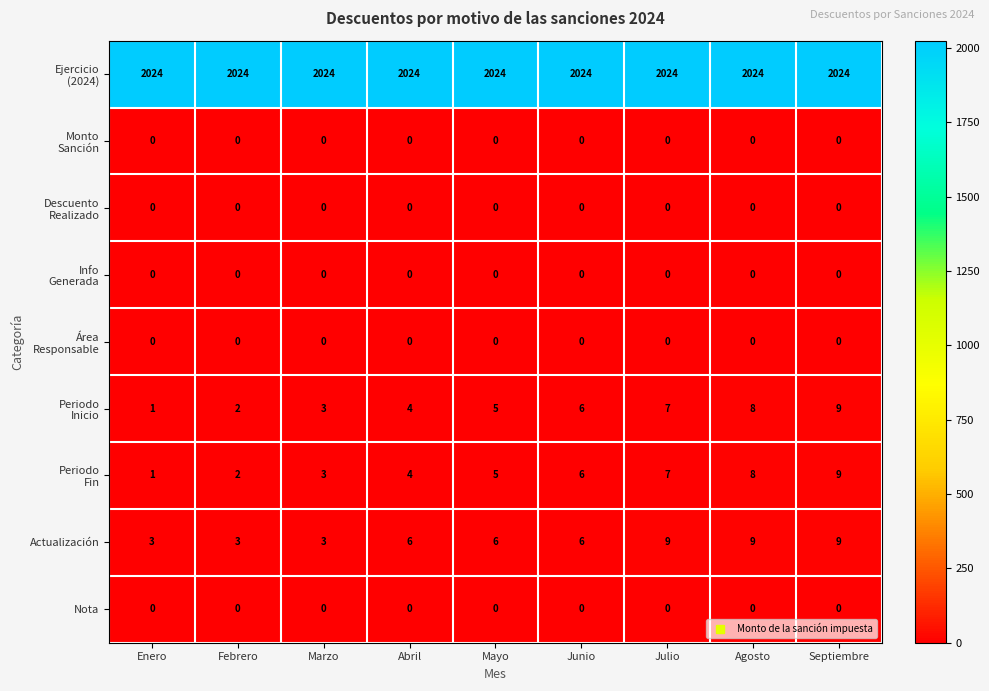

What is the difference between the maximum and minimum values in the Actualización series?

6